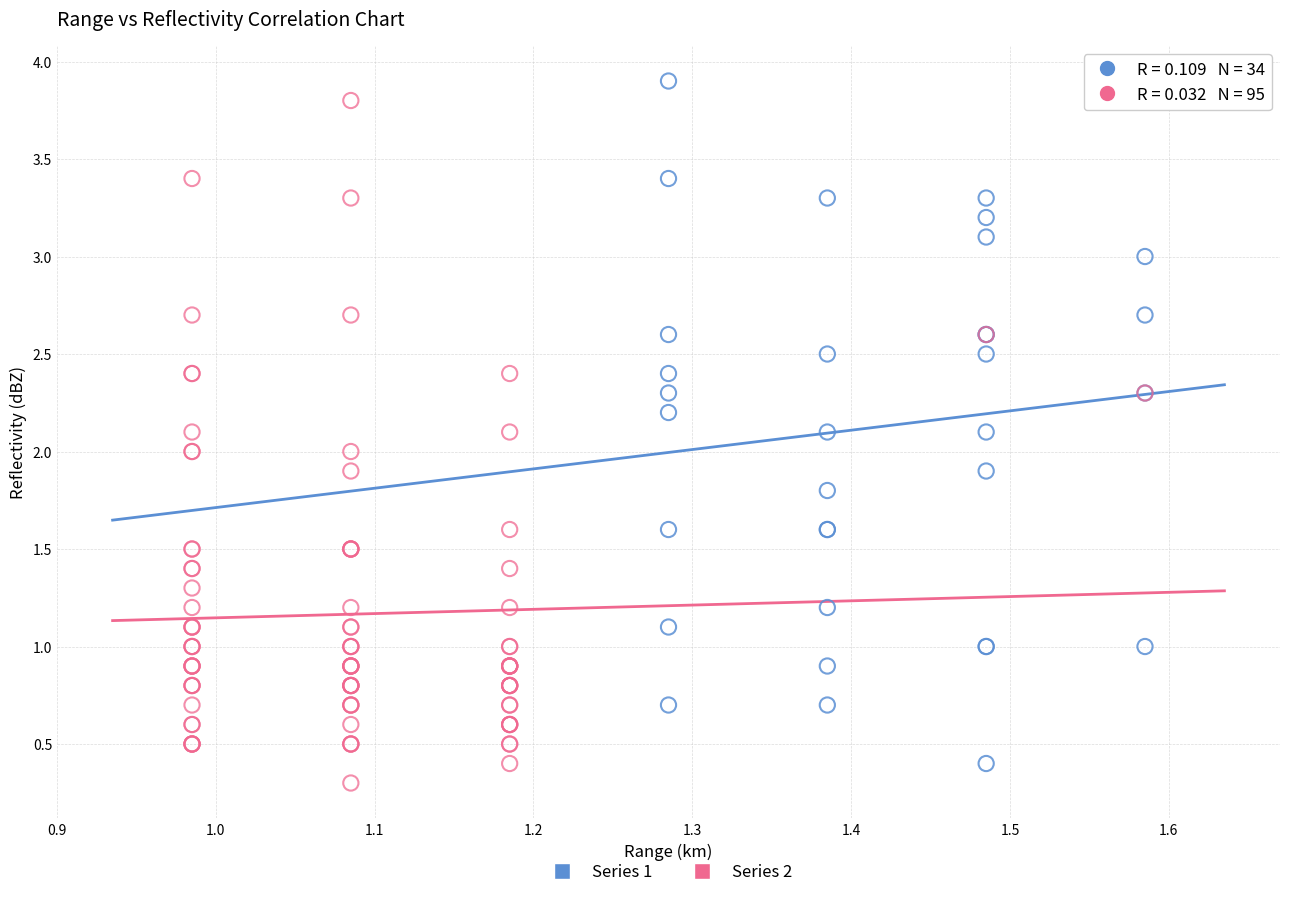

Which series contains the lowest Y value?

Series 2